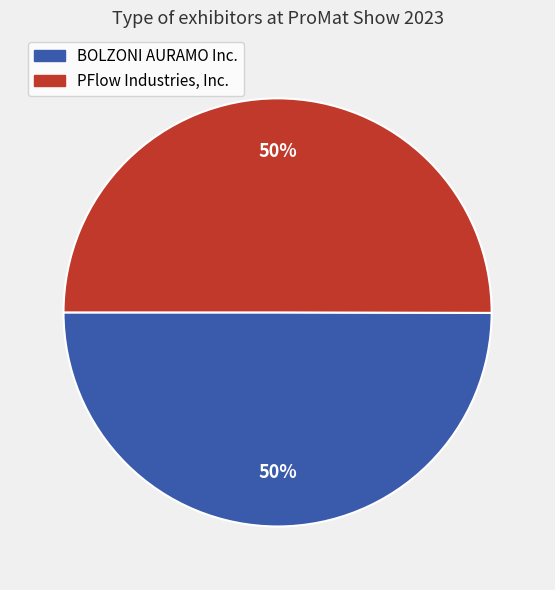

Is the sum of PFlow Industries, Inc. and BOLZONI AURAMO Inc. greater than half?

Yes